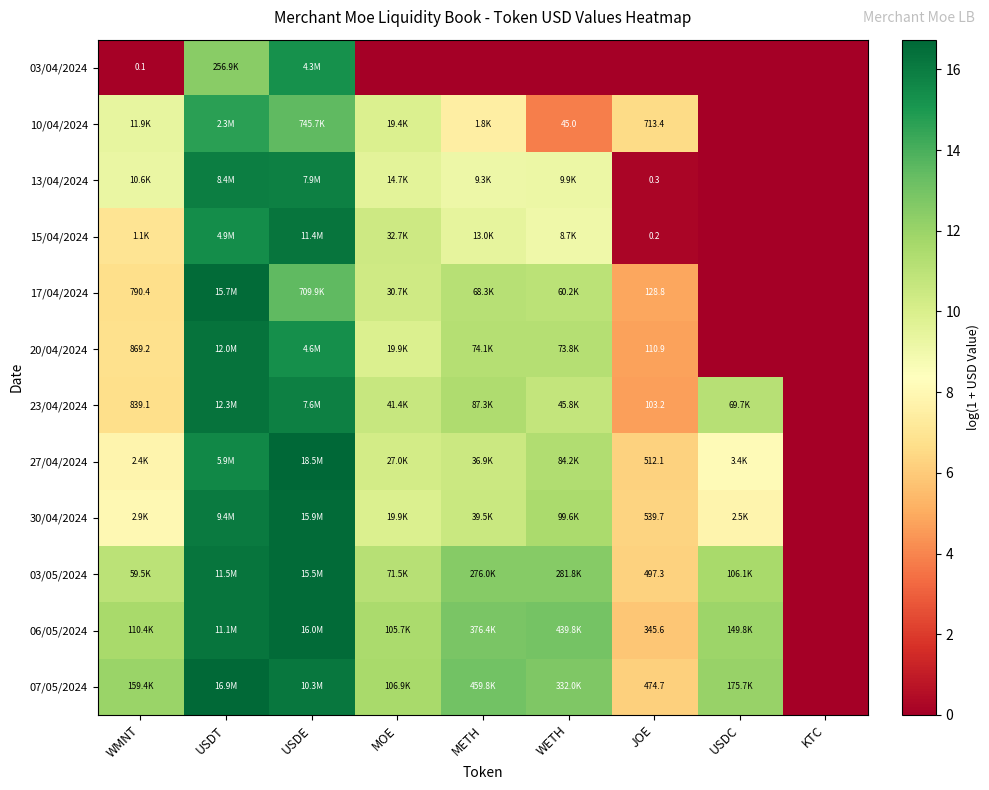

The value of 27/04/2024 at WETH is 11.3. True or false?

True